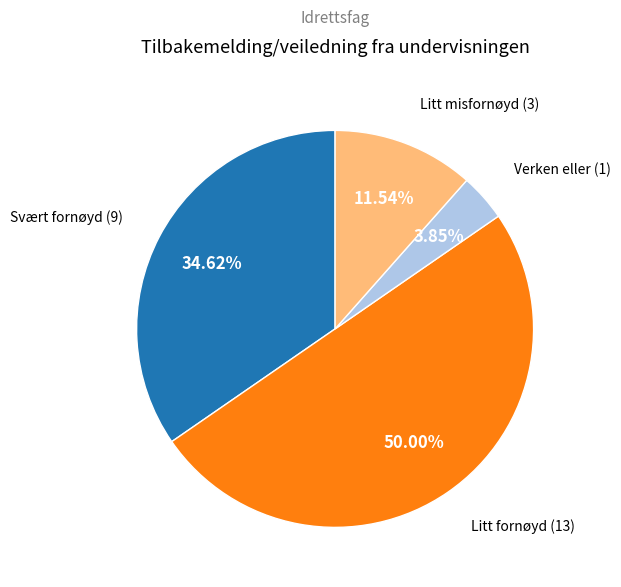

To the nearest percent, what is the difference between the largest and smallest slice percentages?

46%